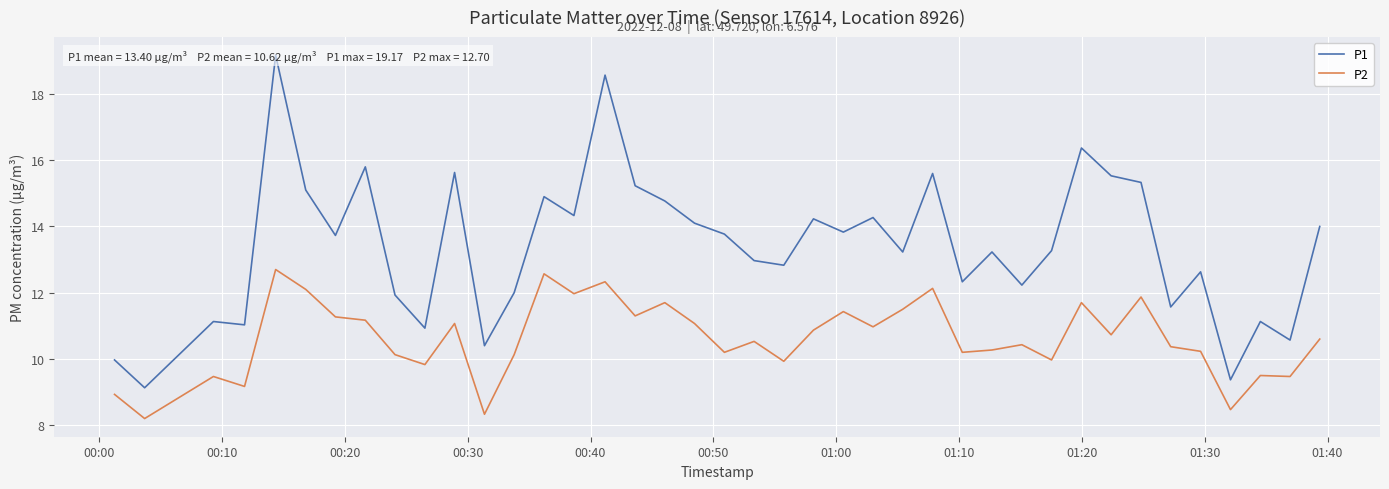

What is the highest value of the P2 series?

12.7